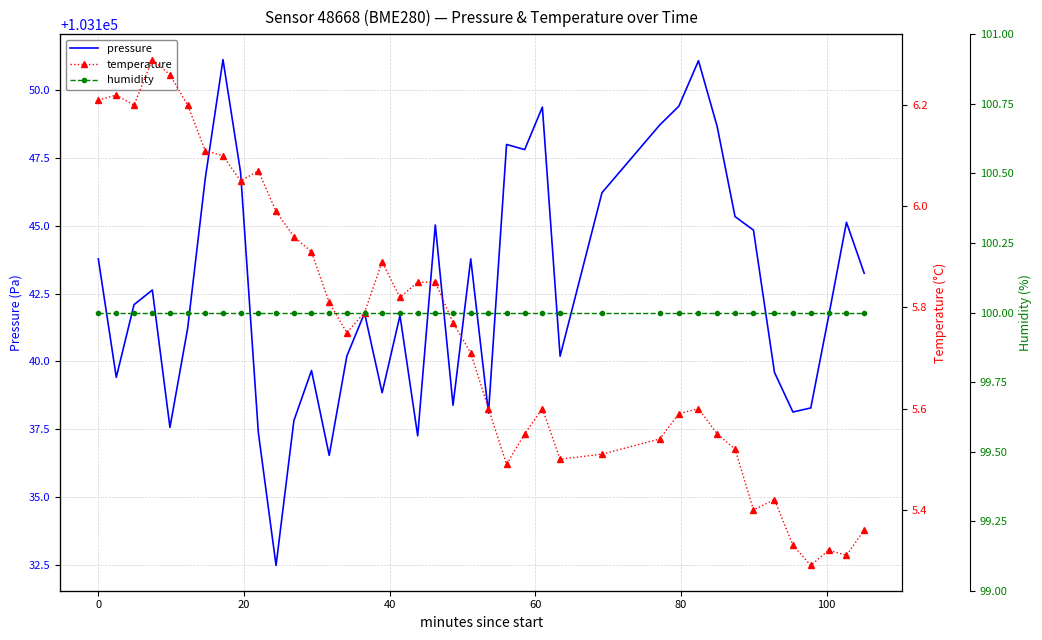

Is this an area chart (filled region under the line)?

No